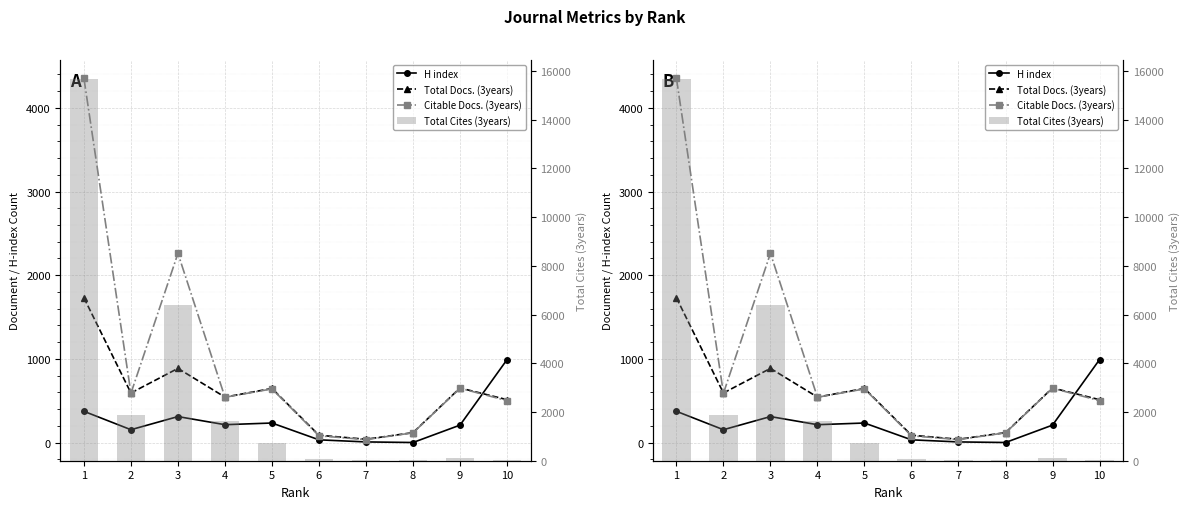

The value of Total Cites (3years) at 1 is 3242. True or false?

False